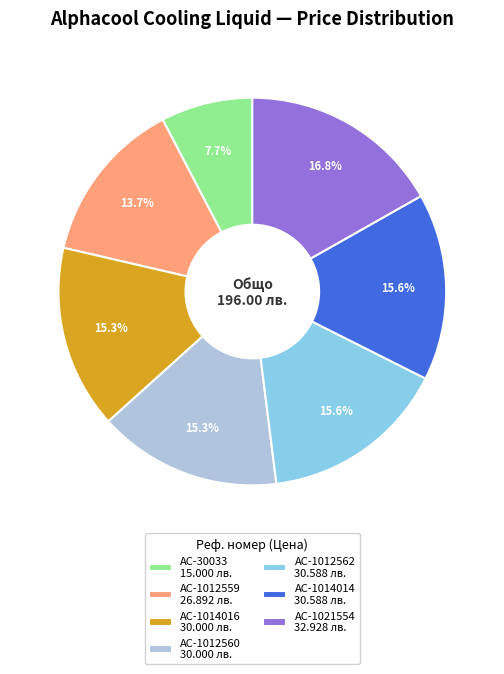

Does AC-1014014 represent more than half of the total?

No